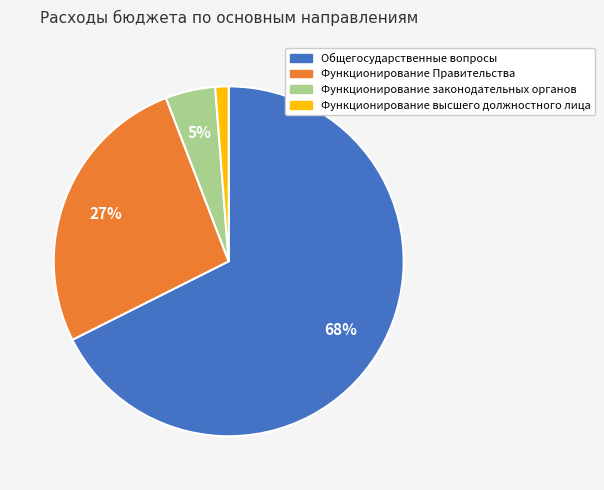

To the nearest percent, what portion does Функционирование Правительства represent?

27%